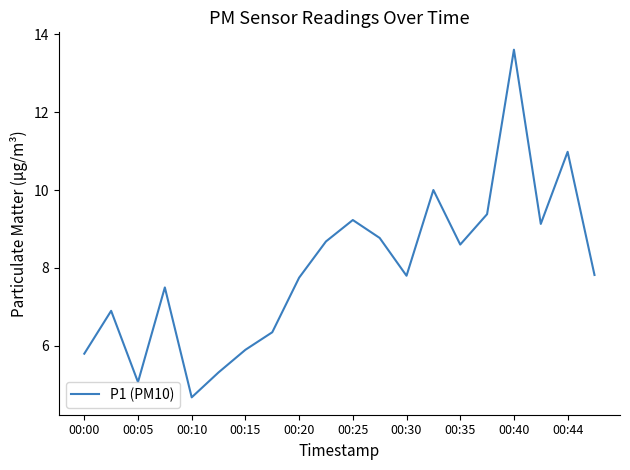

What is the greatest value displayed?

13.6